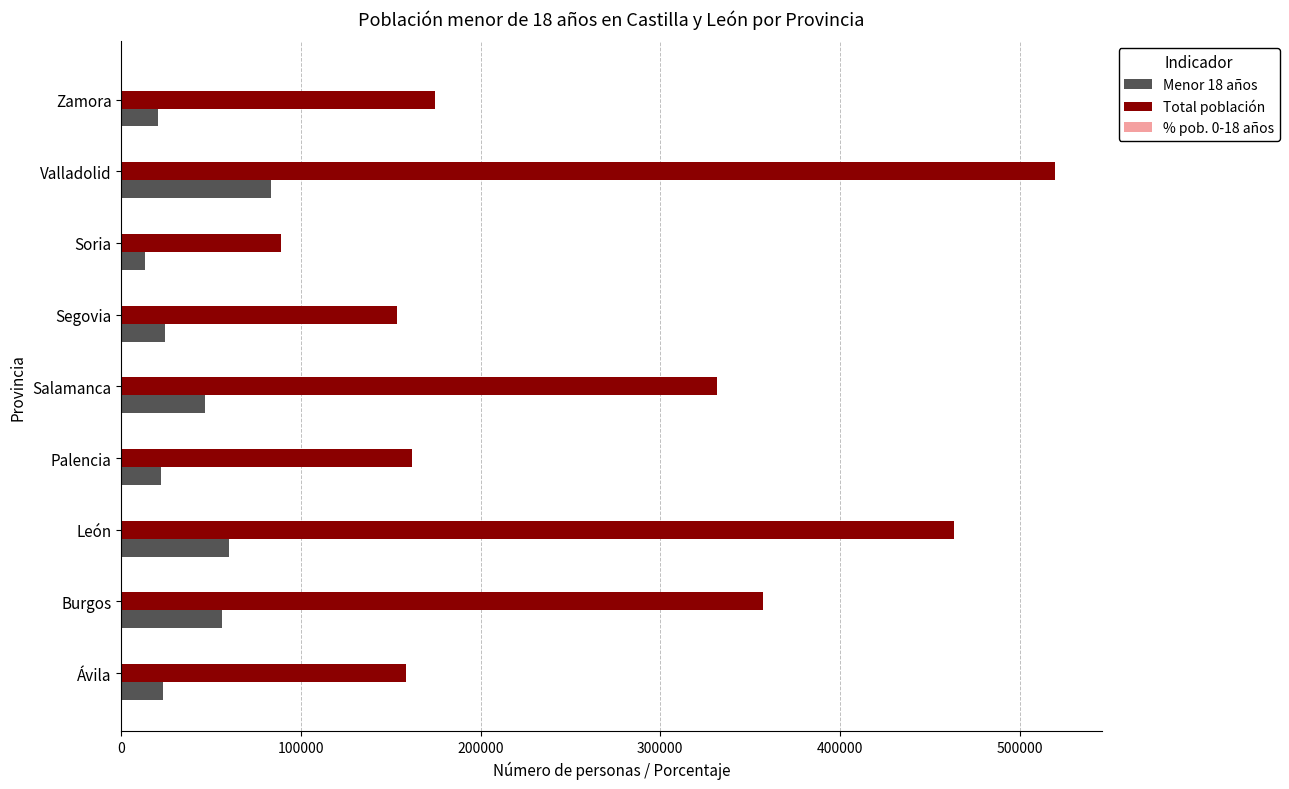

True or false: Total población has a value of 155873.0 at Soria.

False